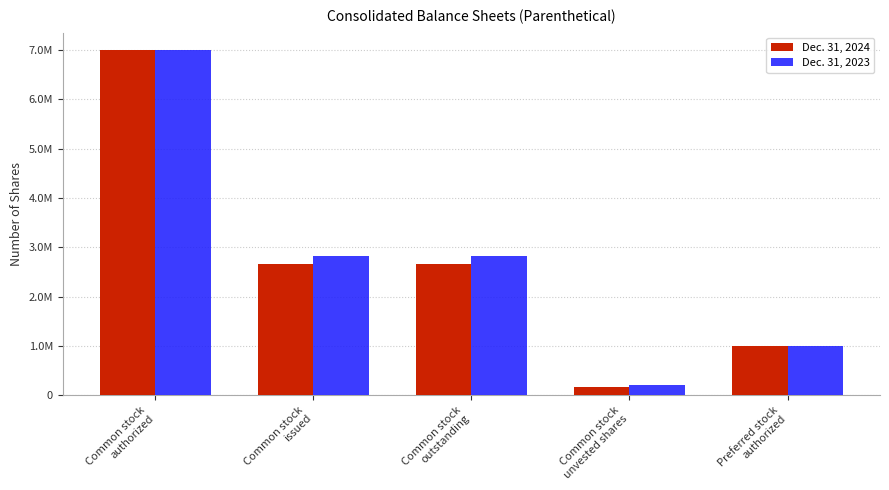

Does the chart contain stacked bars?

No